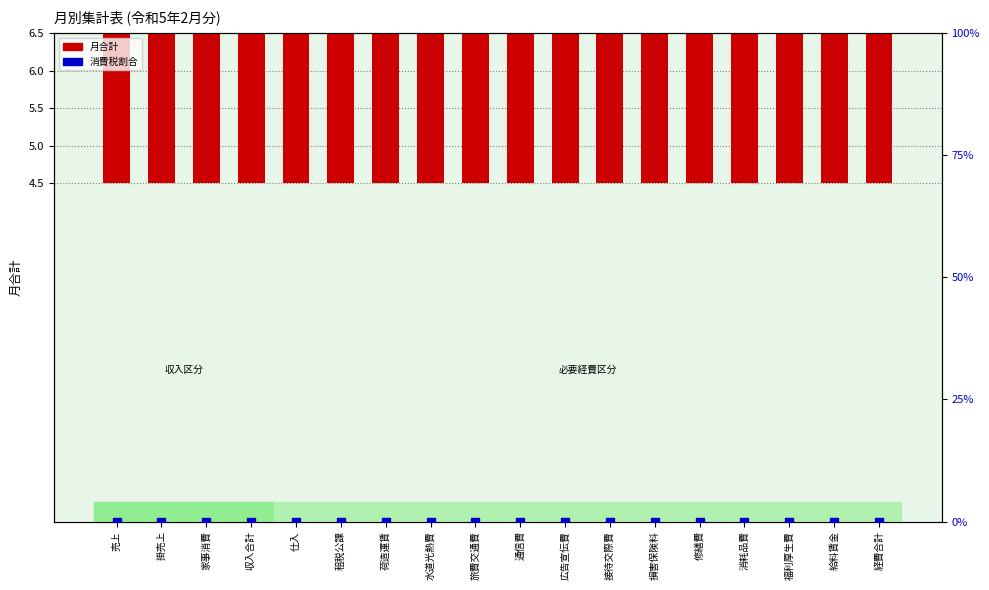

Which series reaches the maximum Y coordinate?

月合計